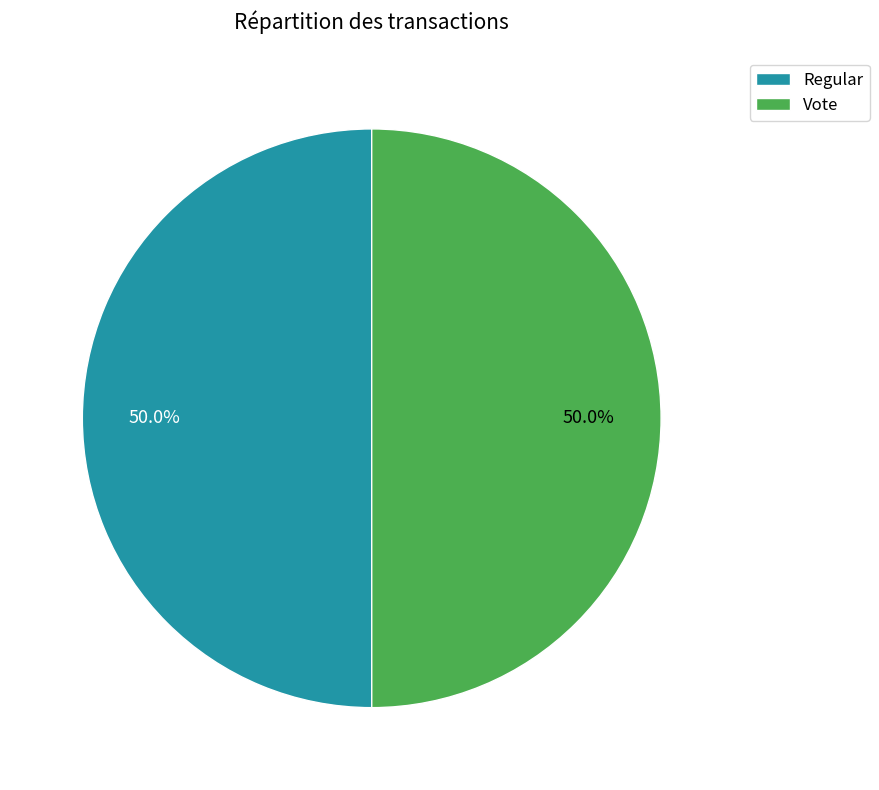

Approximately how many times larger is the value at Vote compared to Regular?

1.0